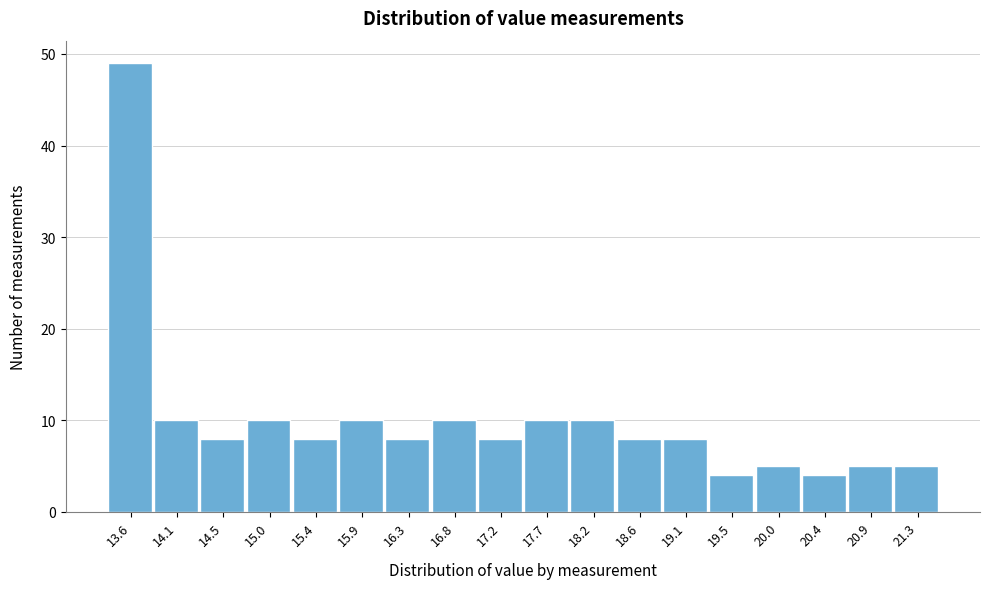

Reading left to right, extract all data points from this chart.

13.6=49	14.1=10	14.5=8	15.0=10	15.4=8	15.9=10	16.3=8	16.8=10	17.2=8	17.7=10	18.2=10	18.6=8	19.1=8	19.5=4	20.0=5	20.4=4	20.9=5	21.3=5